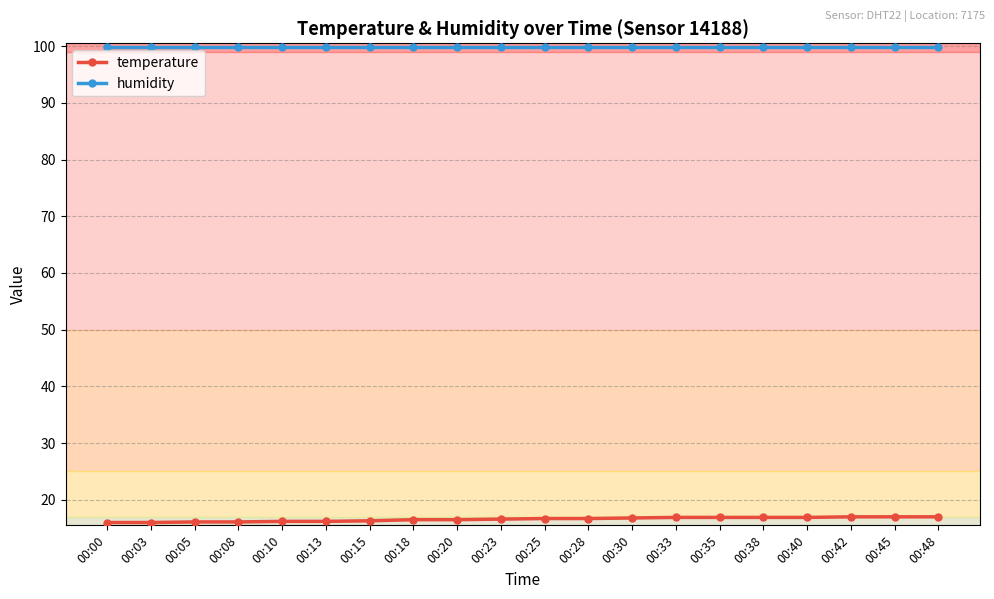

True or false: temperature and humidity intersect in this chart.

False